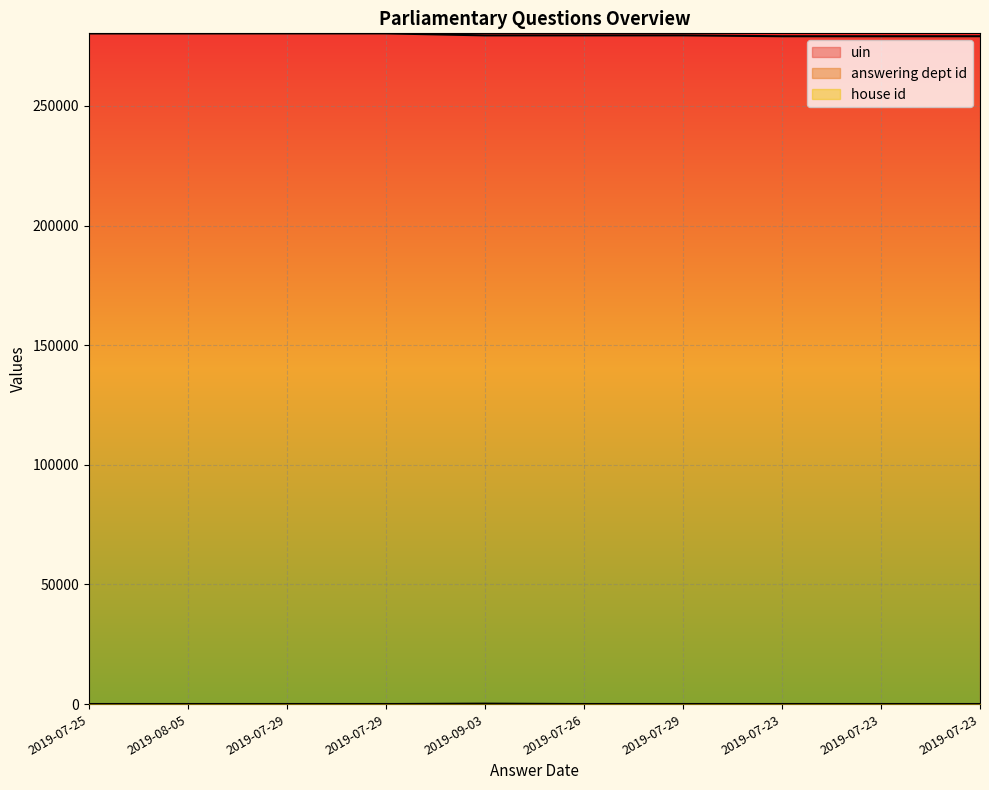

Where does the uin series first go above 279455?

2019-07-25